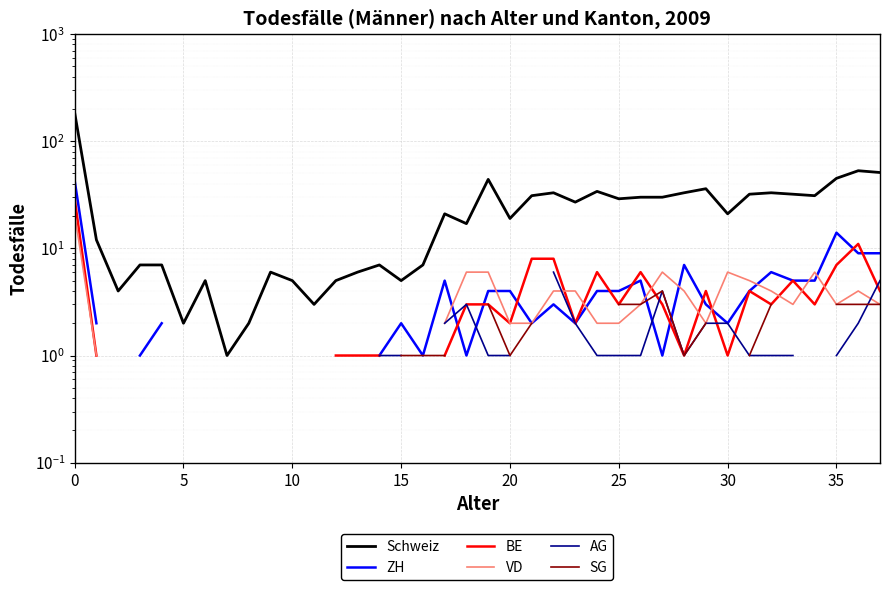

In BE, how many points are higher than both neighbors (excluding endpoints)?

6